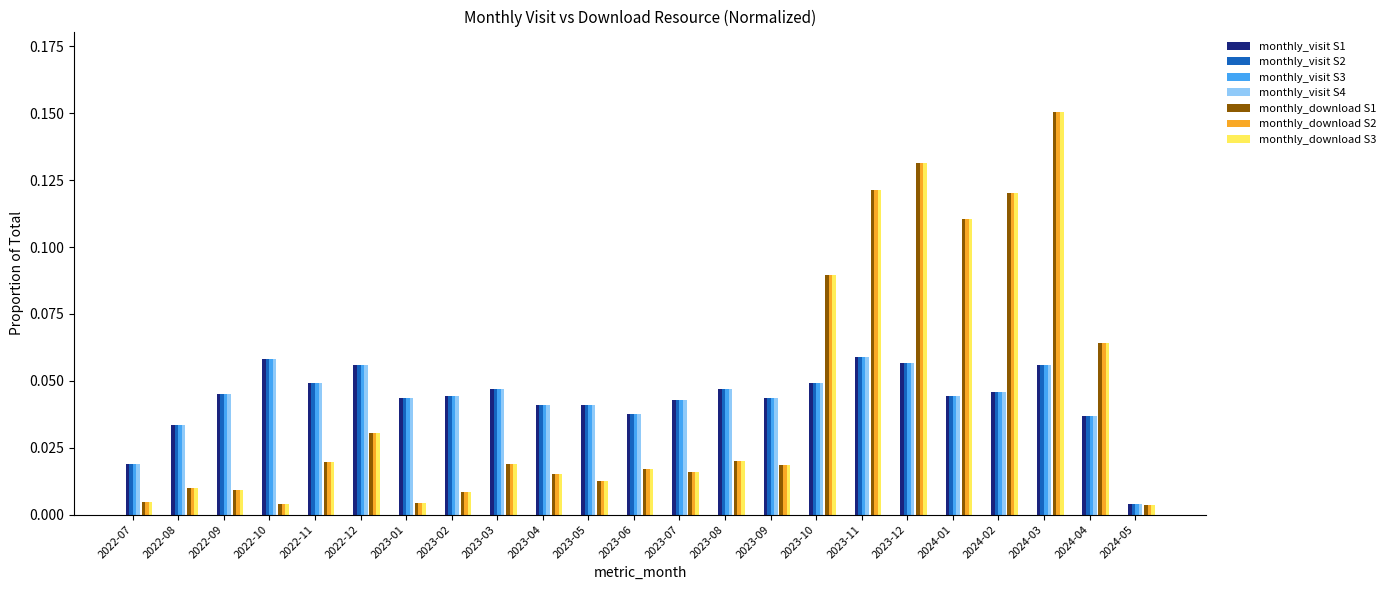

Which label corresponds to the largest value in the chart?

2024-03